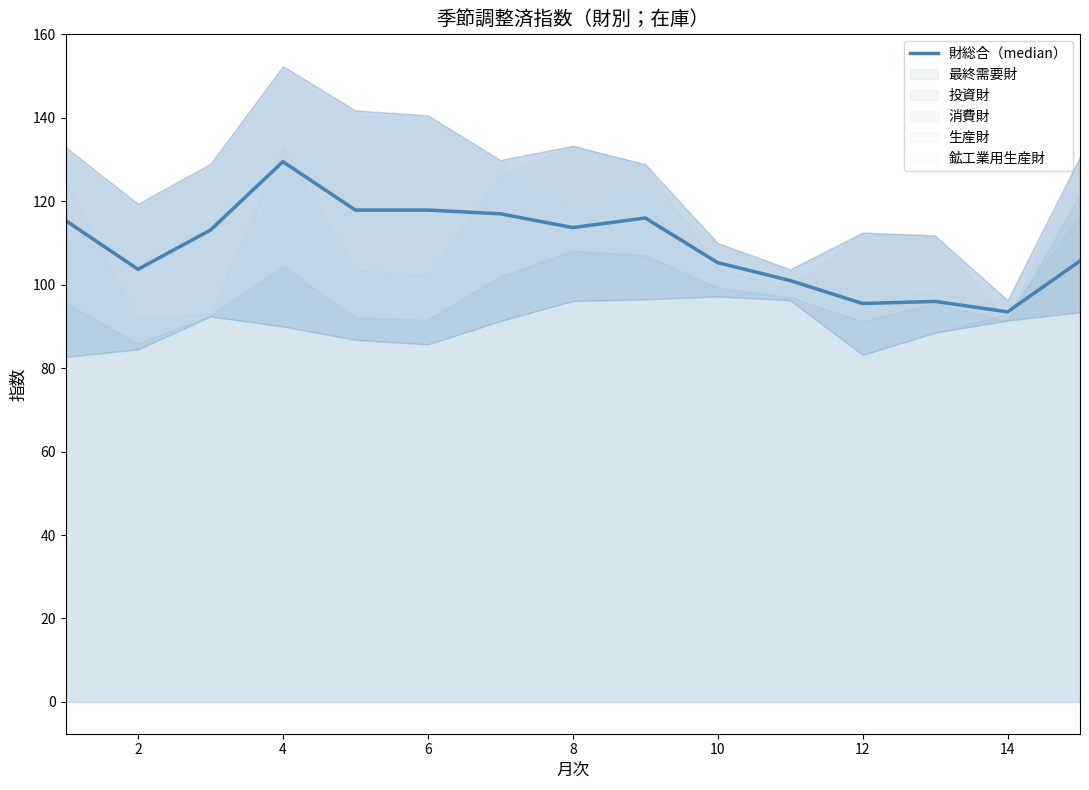

Between 0 and 6, which is larger?

6